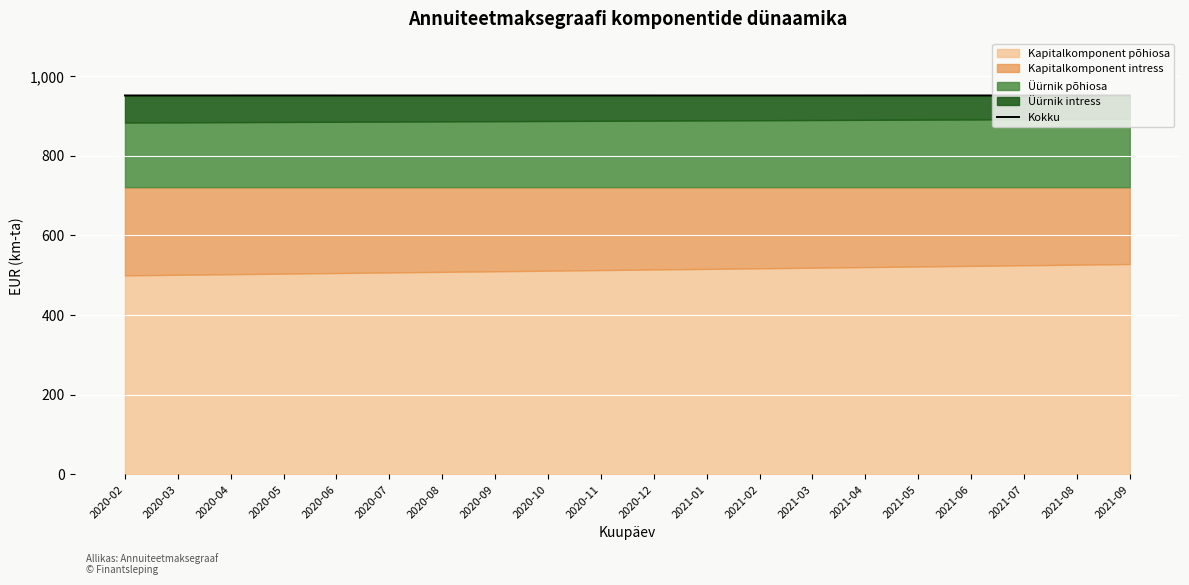

Approximately how many times larger is the value at 2020-08 compared to 2020-02?

1.0